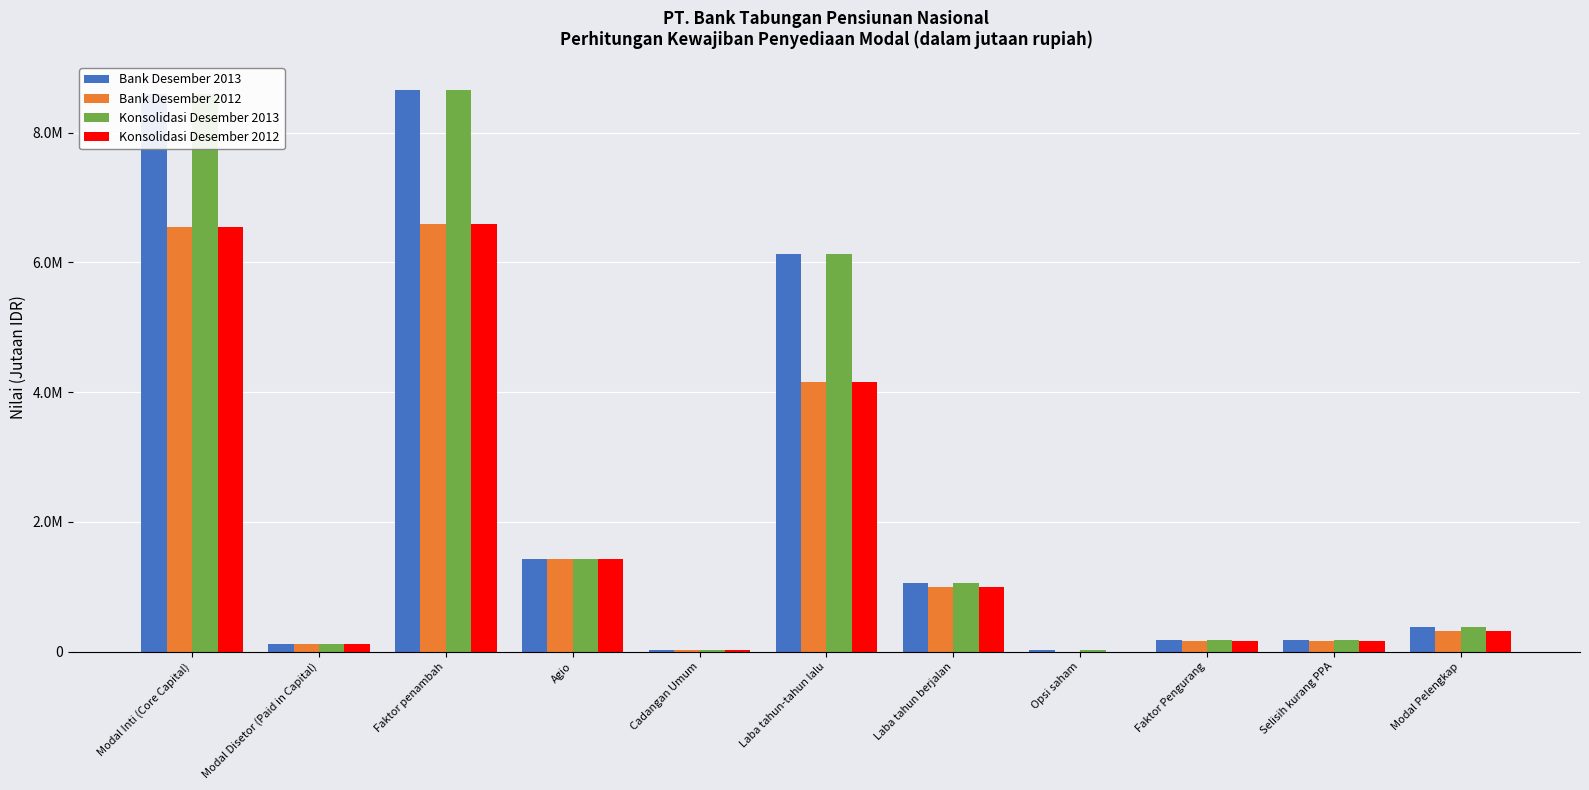

Does the chart contain stacked bars?

No